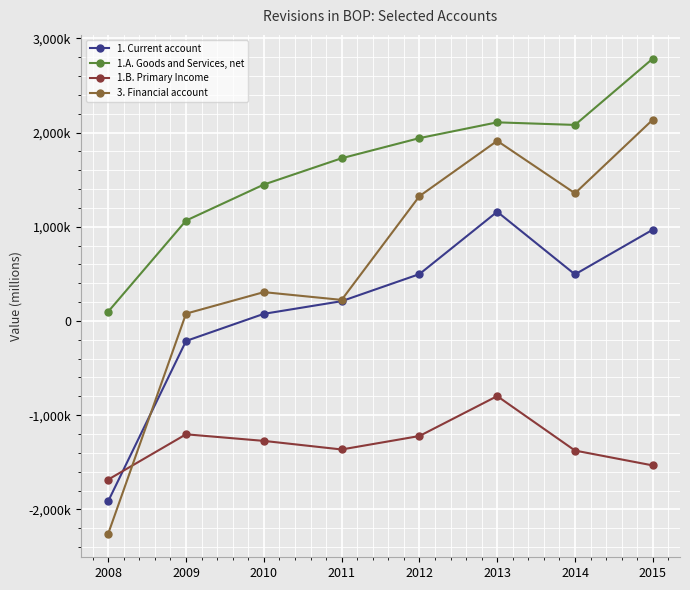

What is the value of the 3. Financial account point at the 7th from the left?

1355555